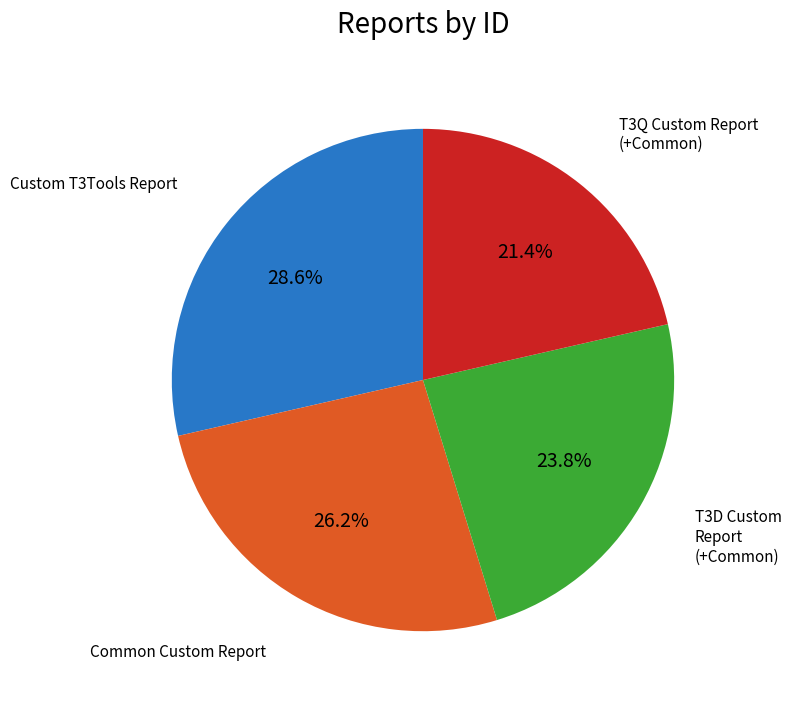

What is the ratio of the value at Common Custom Report to the value at Custom T3Tools Report?

0.9